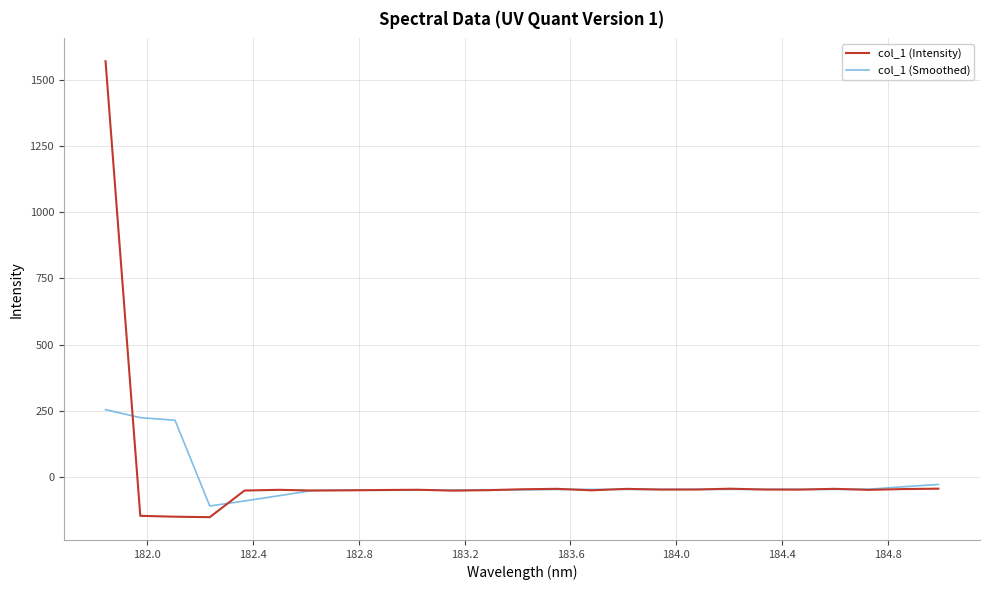

Which series has the largest range (max minus min)?

col_1 (Intensity)